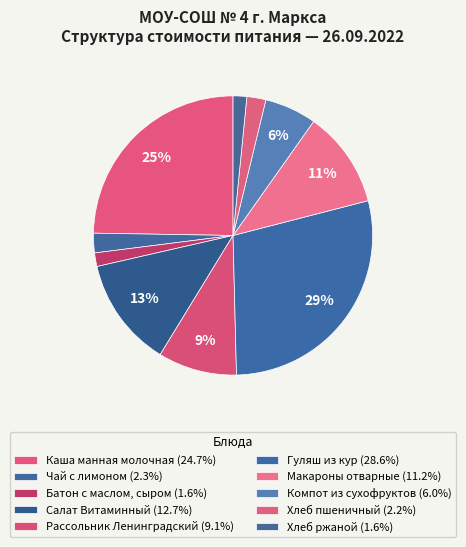

To the nearest percent, what is the difference between the largest and smallest slice percentages?

27%